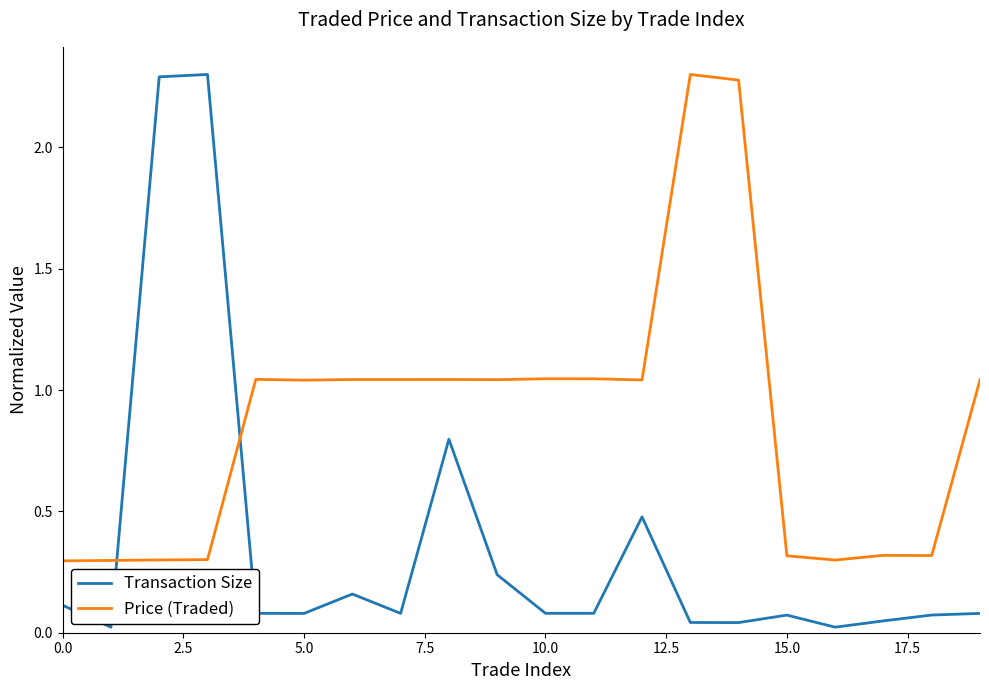

List the series in order of their overall mean, lowest first.

Transaction Size, Price (Traded)